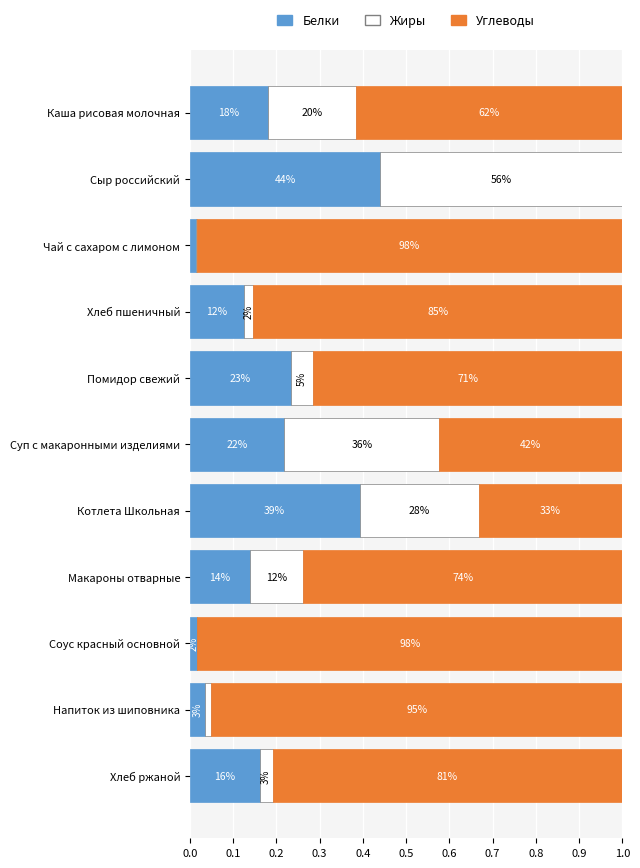

What is the difference between the maximum and minimum values in the Белки series?

0.4